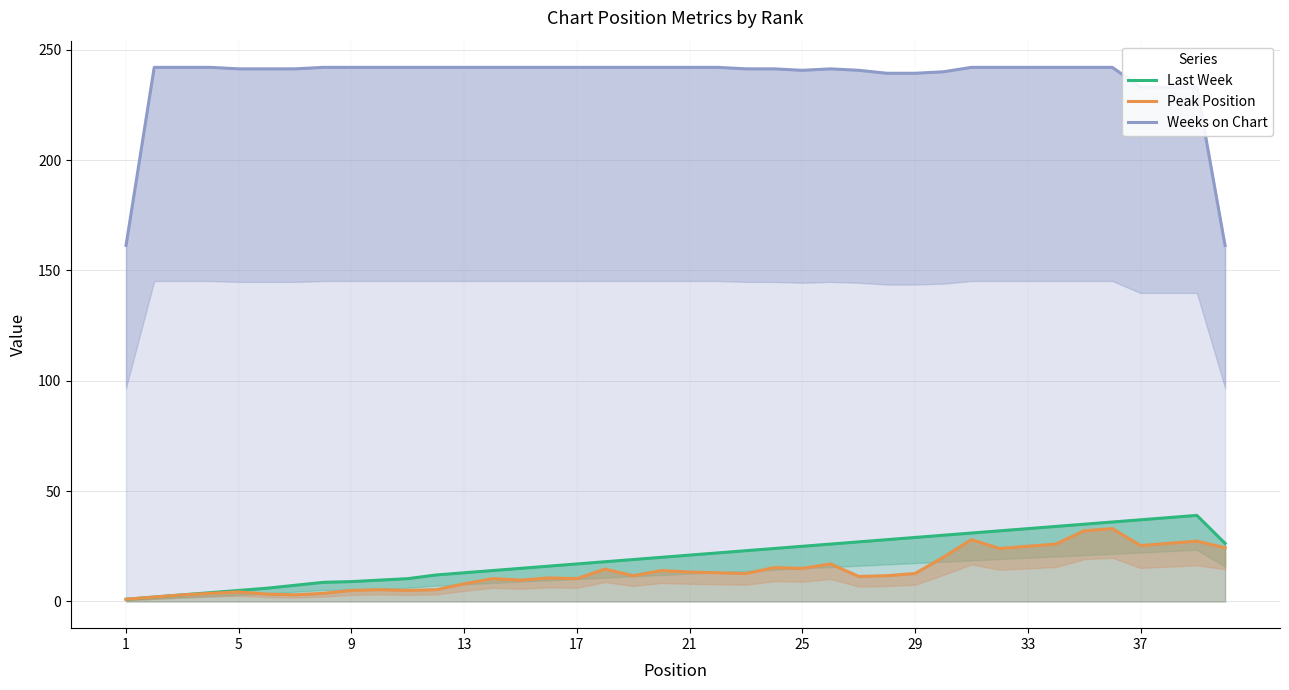

Reading left to right, list all the values displayed in this chart.

Last Week: 1.0	2.0	3.0	4.0	5.0	6.0	7.3	8.7	9.0	9.7	10.3	12.0	13.0	14.0	15.0	16.0	17.0	18.0	19.0	20.0	21.0	22.0	23.0	24.0	25.0	26.0	27.0	28.0	29.0	30.0	31.0	32.0	33.0	34.0	35.0	36.0	37.0	38.0	39.0	26.3
Peak Position: 1.0	2.0	3.0	3.7	4.3	3.3	3.0	3.7	5.0	5.3	5.0	5.3	8.0	10.3	9.7	10.7	10.3	14.7	11.7	14.0	13.3	13.0	12.7	15.3	15.0	17.0	11.3	11.7	12.7	20.0	28.0	24.0	25.0	26.0	32.0	33.0	25.3	26.3	27.3	24.3
Weeks on Chart: 161.3	242.0	242.0	242.0	241.3	241.3	241.3	242.0	242.0	242.0	242.0	242.0	242.0	242.0	242.0	242.0	242.0	242.0	242.0	242.0	242.0	242.0	241.3	241.3	240.7	241.3	240.7	239.3	239.3	240.0	242.0	242.0	242.0	242.0	242.0	242.0	233.0	233.0	233.0	161.3